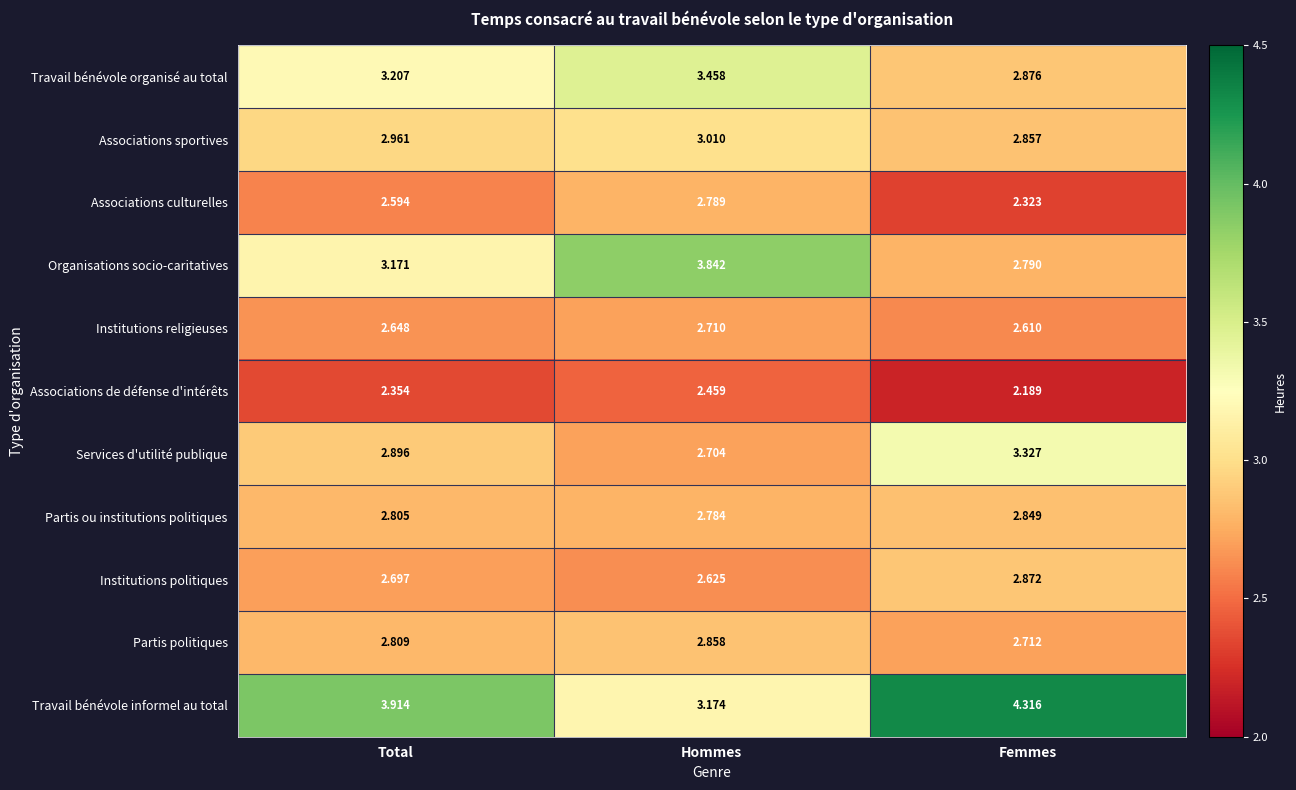

Rank the series by their maximum value, from highest to lowest.

Travail bénévole informel au total, Organisations socio-caritatives, Travail bénévole organisé au total, Services d'utilité publique, Associations sportives, Institutions politiques, Partis politiques, Partis ou institutions politiques, Associations culturelles, Institutions religieuses, Associations de défense d'intérêts